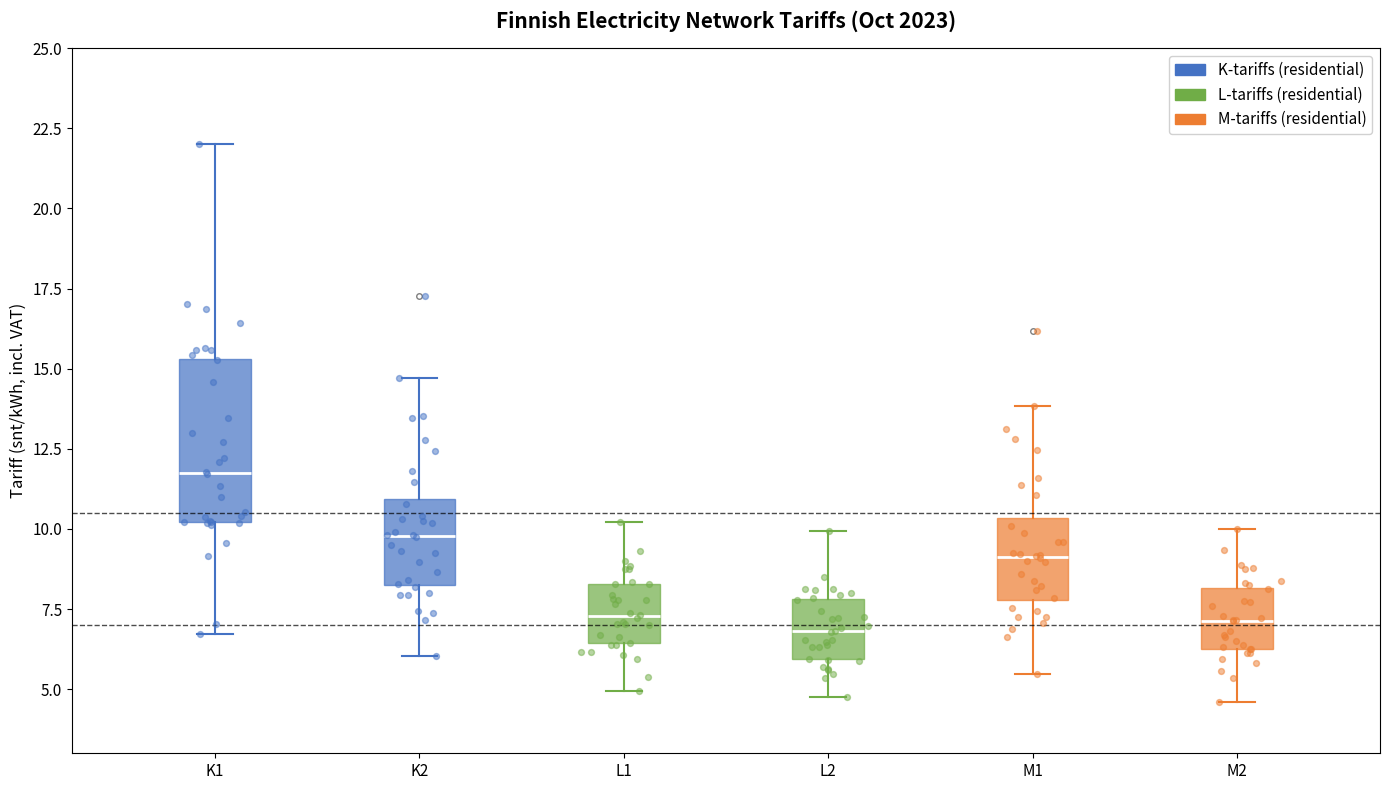

Which box is the tallest, from its lower edge to its upper edge?

K1